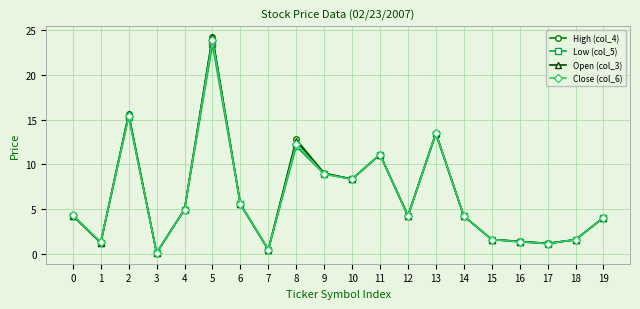

Is it true that Low (col_5) equals 4.2 at 12?

True